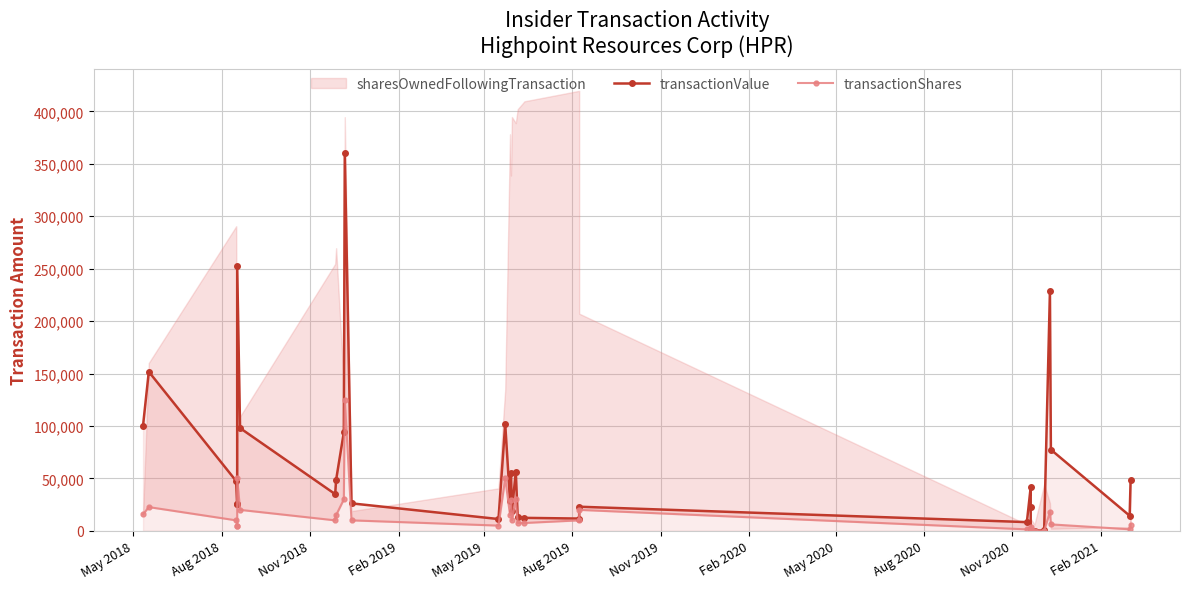

How many interior local valleys does the transactionShares series have?

7